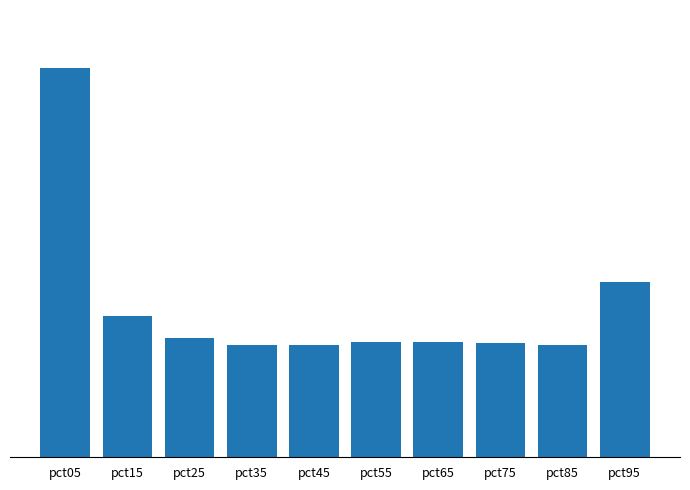

What is the value of the 1st bar from the left?

14.2